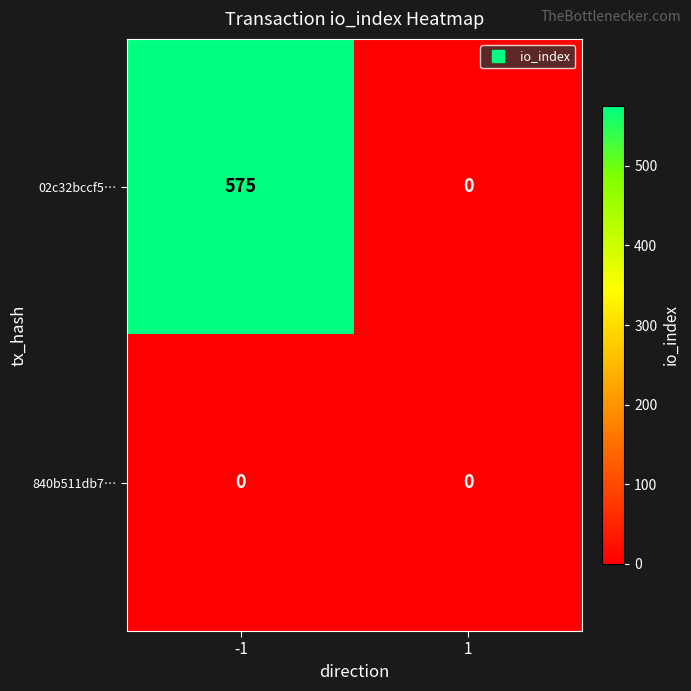

Rank the series at -1 from lowest to highest value.

840b511db7…, 02c32bccf5…